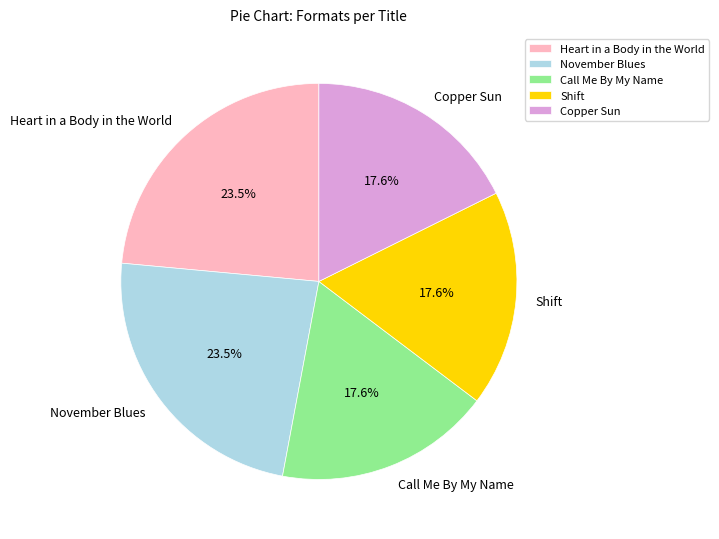

To the nearest percent, what portion does Shift represent?

18%